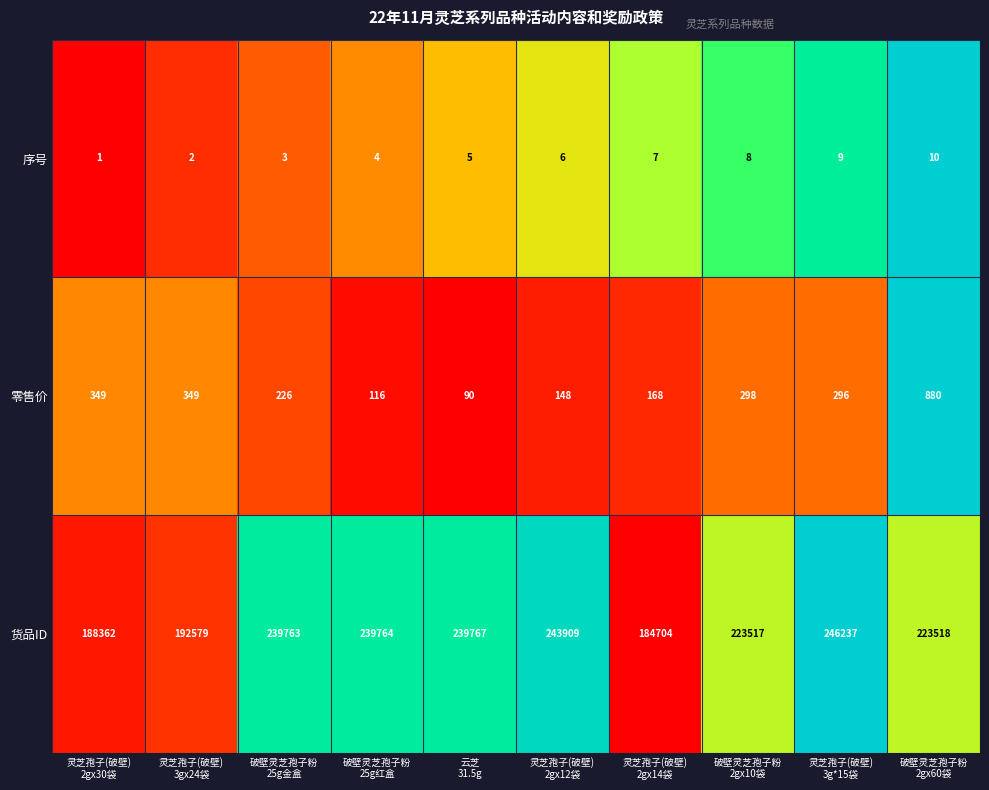

Which series has the widest spread of values?

货品ID